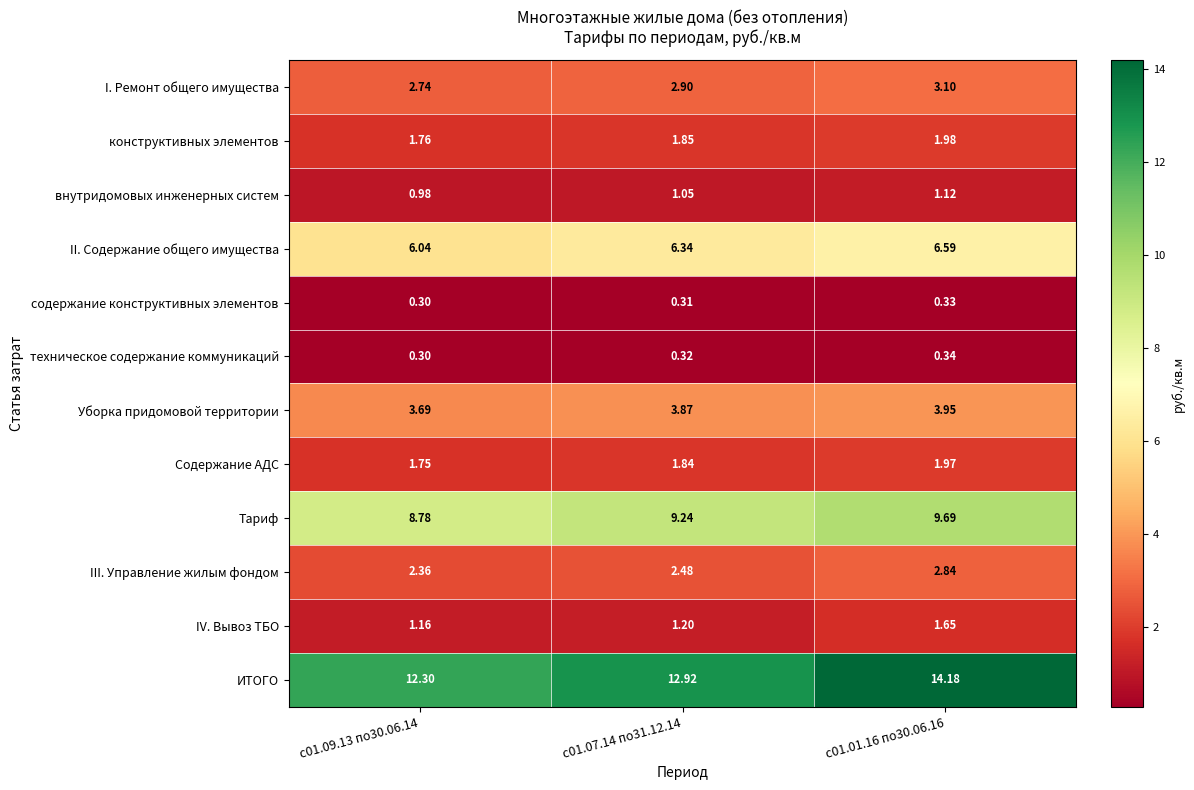

Between с01.07.14 по31.12.14 and с01.01.16 по30.06.16, which series saw the biggest shift?

ИТОГО